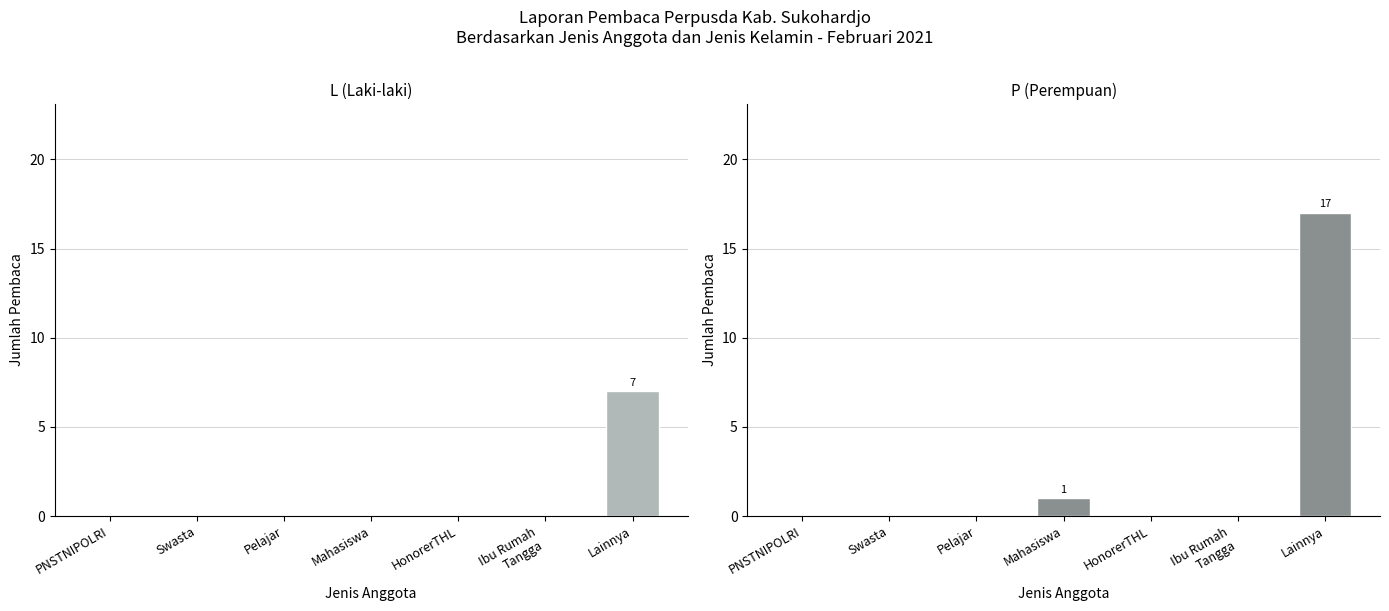

What is the greatest value displayed?

17